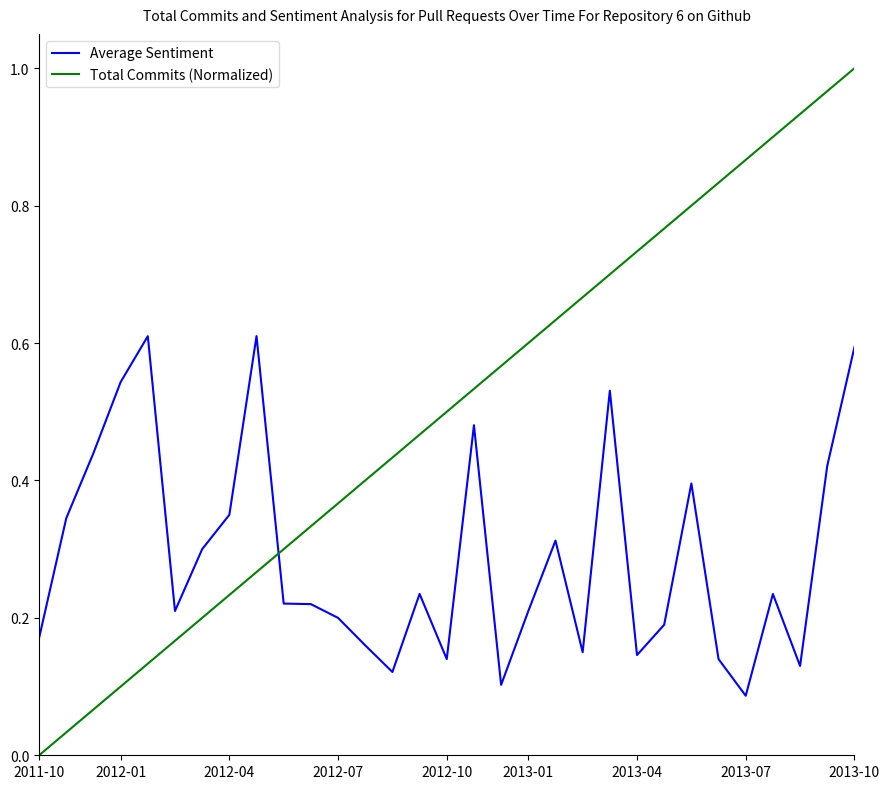

Does the chart have visible grid lines?

No